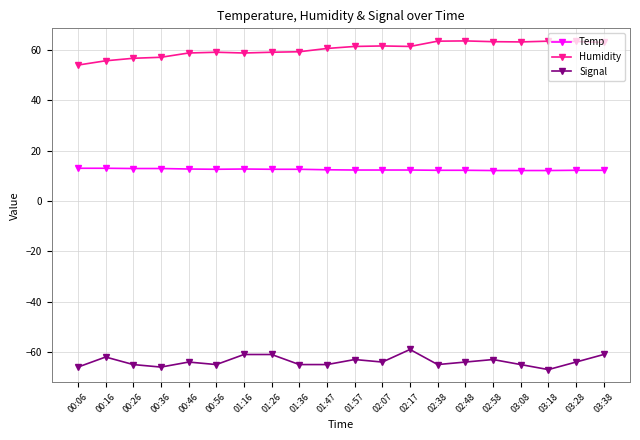

What are all the series names shown in the legend?

Temp, Humidity, Signal